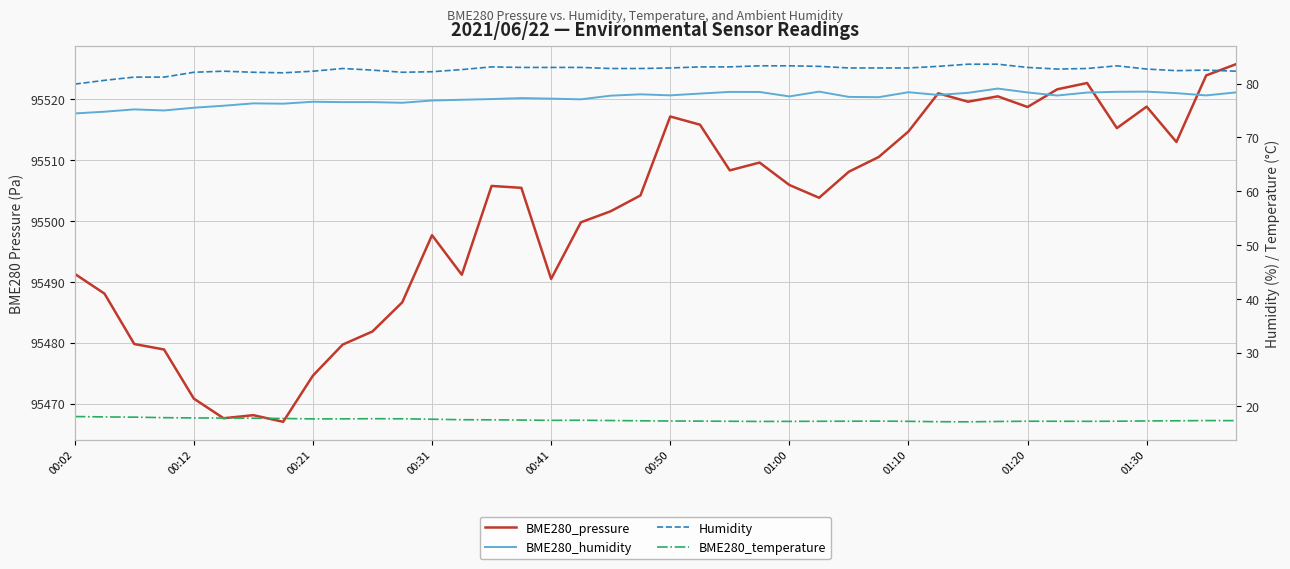

At which category is the sum across all series the highest?

39